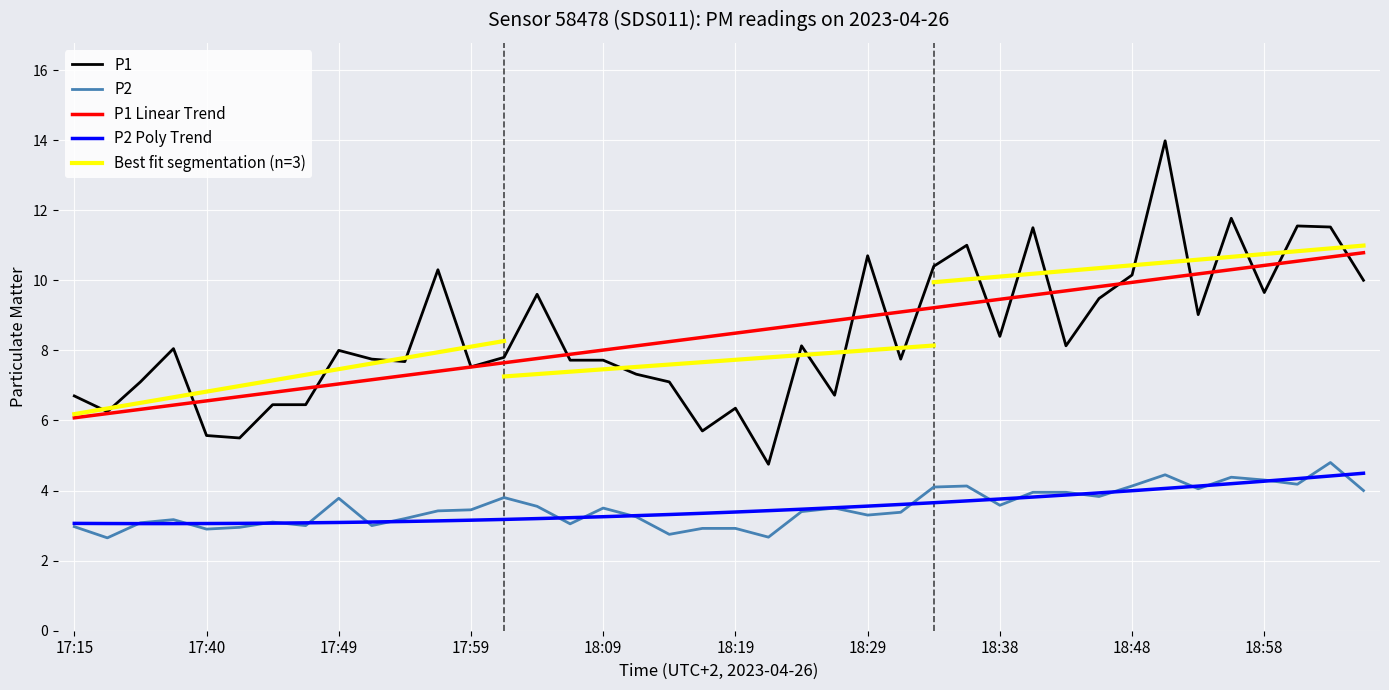

At which label does P2 reach its peak?

19:03